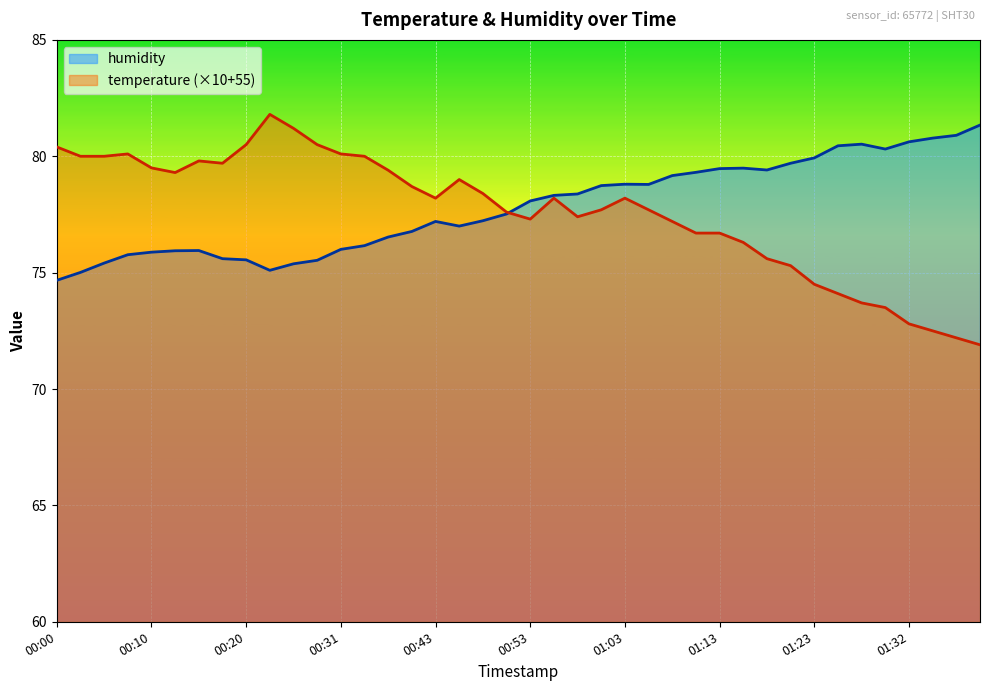

Count the number of data series in this chart.

2